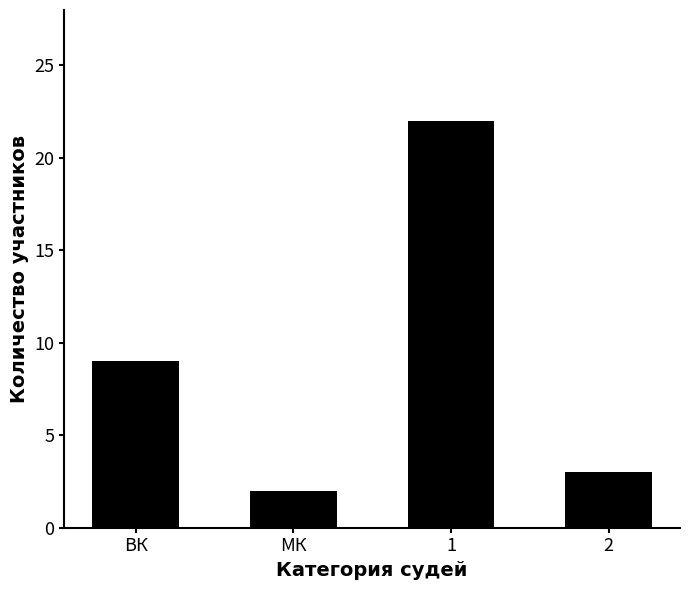

What is the difference between the values at 2 and 1?

19